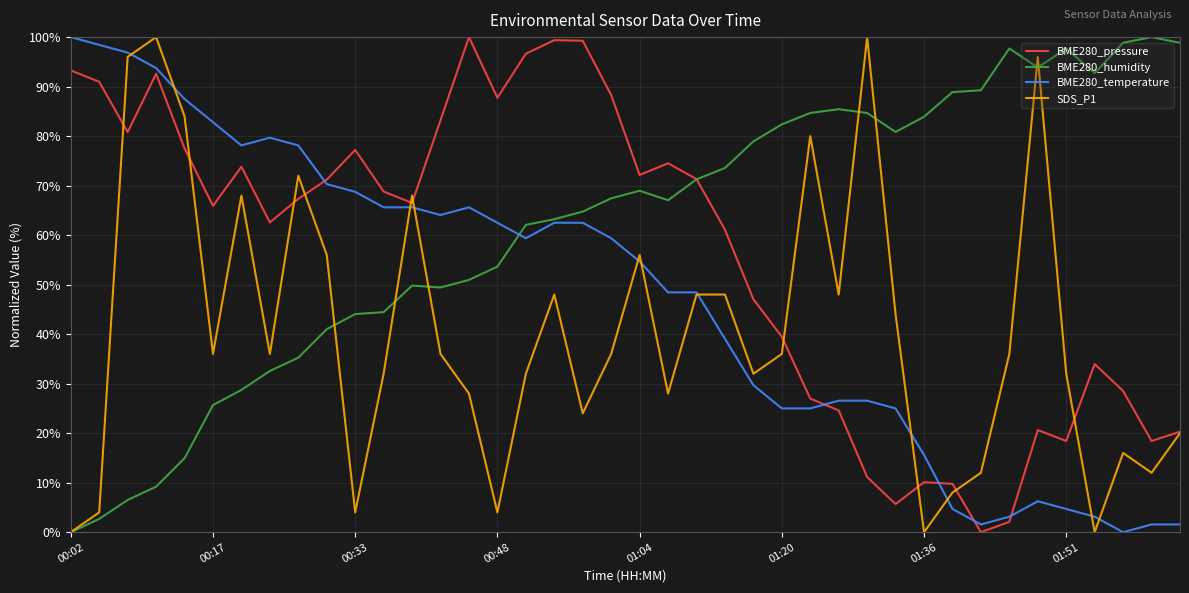

Which series has the largest total across all categories?

BME280_humidity